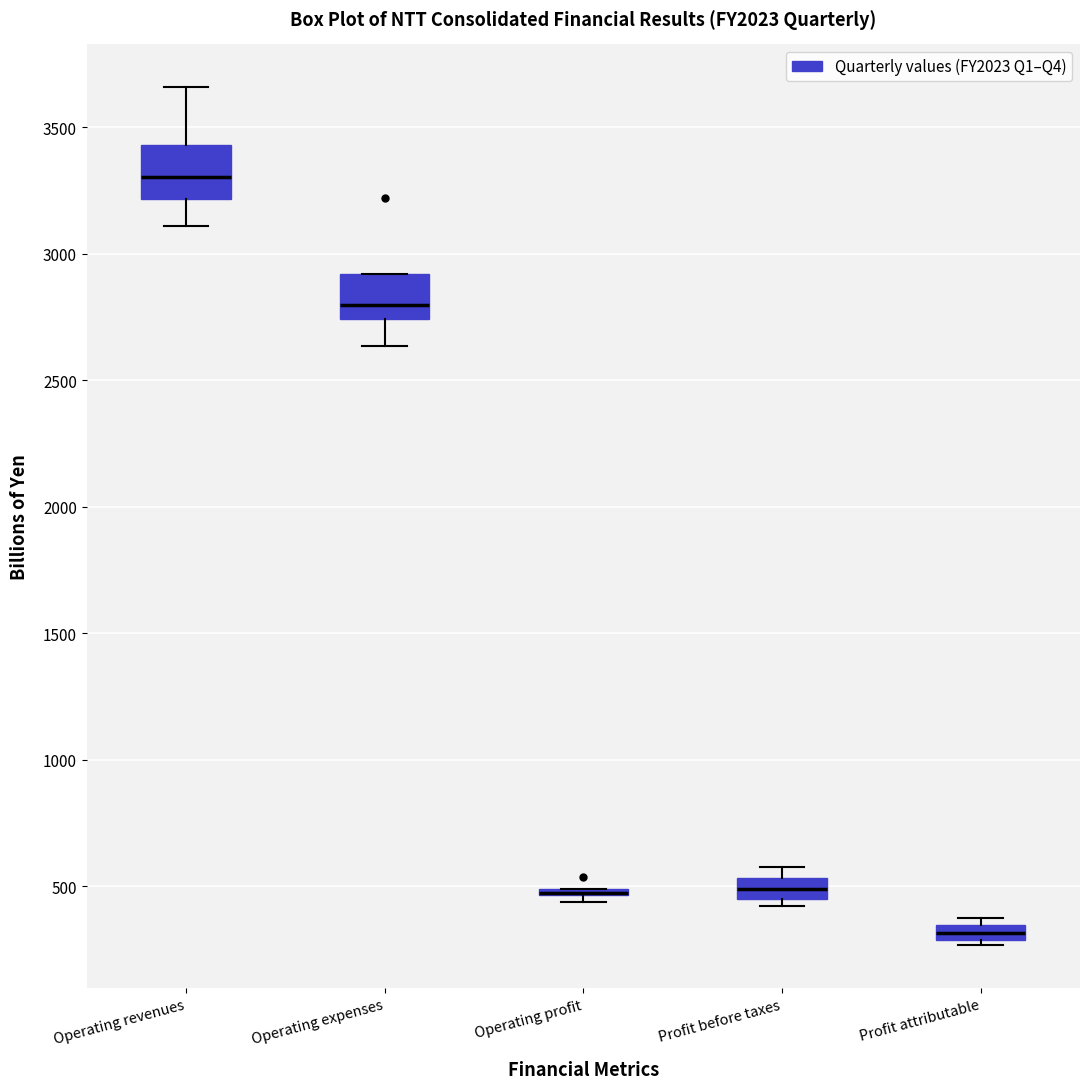

Where is the upper edge of the box for Operating profit on the y-axis? The values are not printed on the chart, so give them approximately, as read against the axis.

500